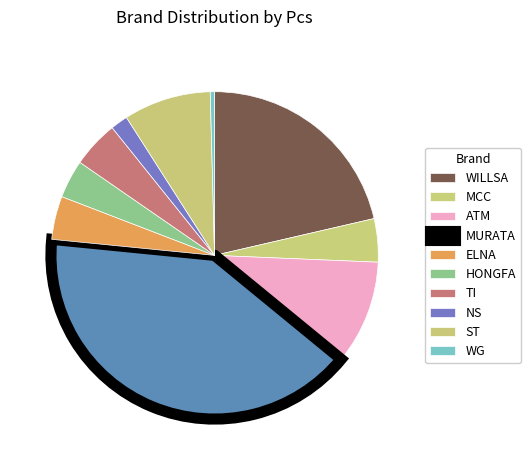

To the nearest percent, what portion does NS represent?

2%